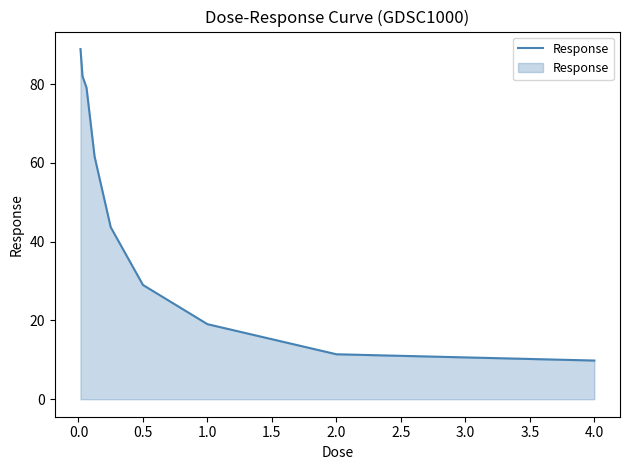

What is the smallest value displayed?

9.8